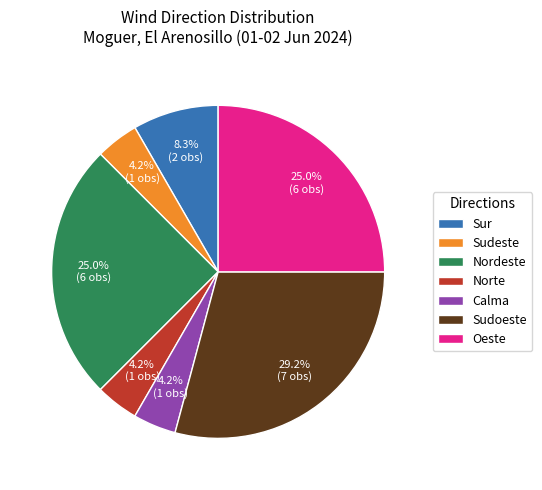

How many segments does this pie chart have?

7